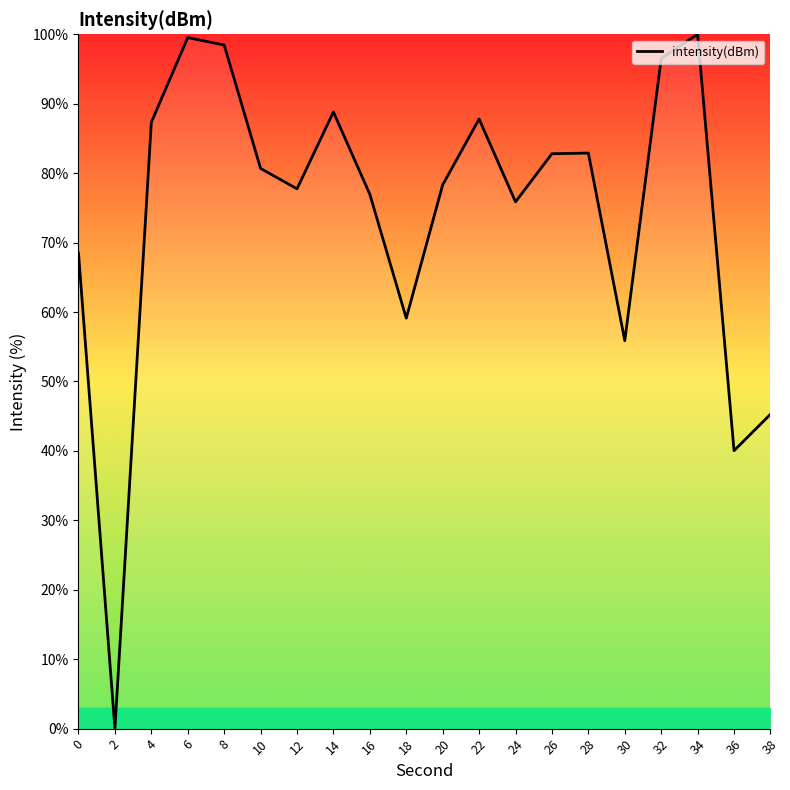

Where is the data nearest to the value 50?

38